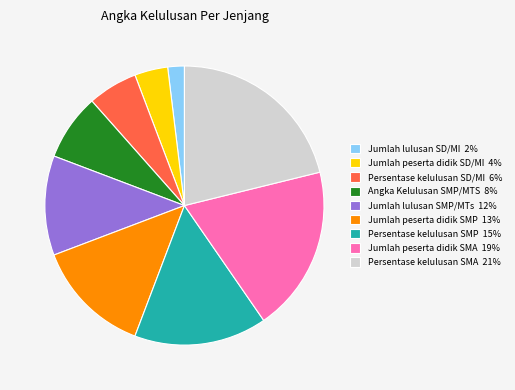

Approximately how many times larger is the value at Jumlah peserta didik SMP 13% compared to Persentase kelulusan SMA 21%?

0.6